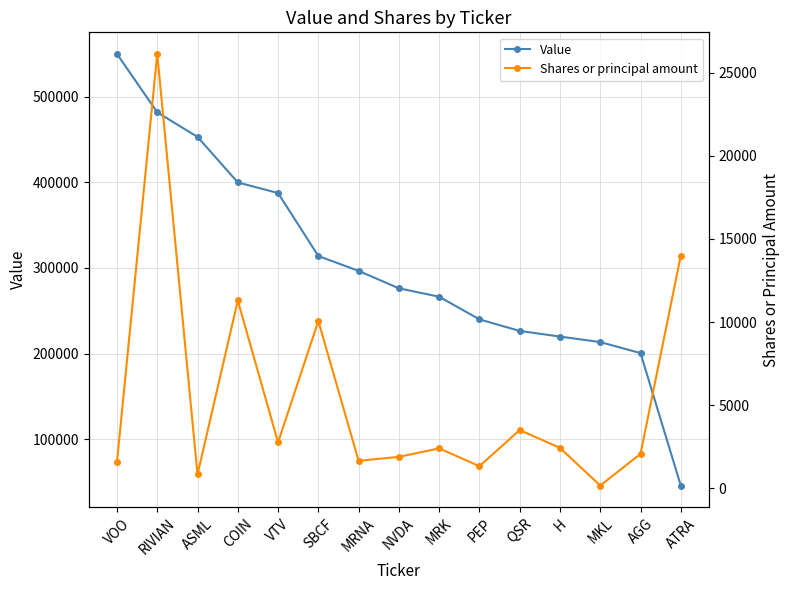

Between ASML and QSR, which is larger?

ASML